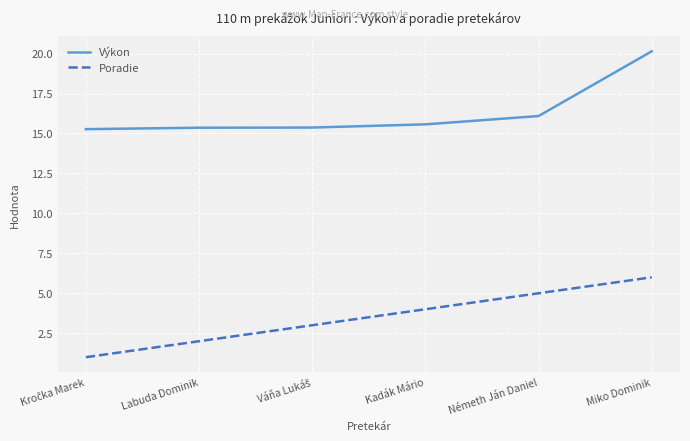

The value of Poradie at Németh Ján Daniel is 1.8. True or false?

False